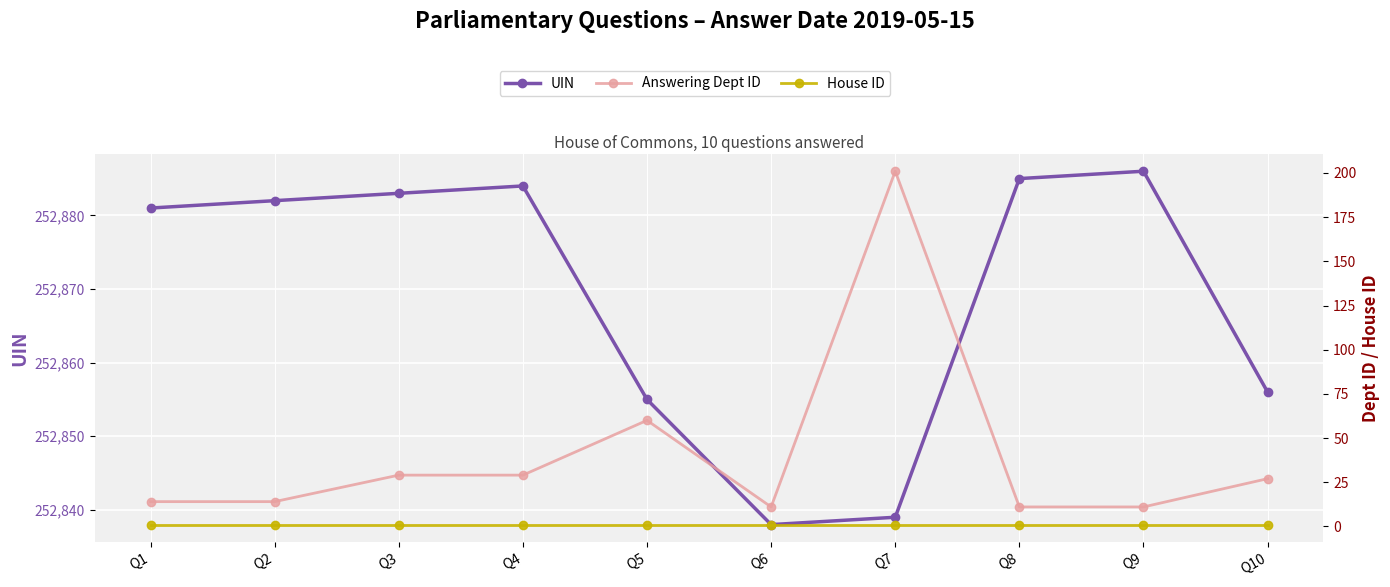

What is the sum of the Answering Dept ID values at Q9 and Q1?

25